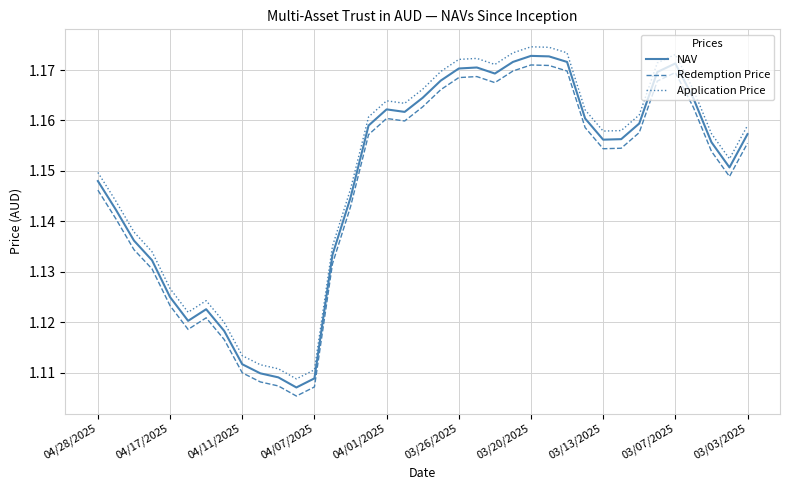

Which series has the largest range (max minus min)?

Application Price